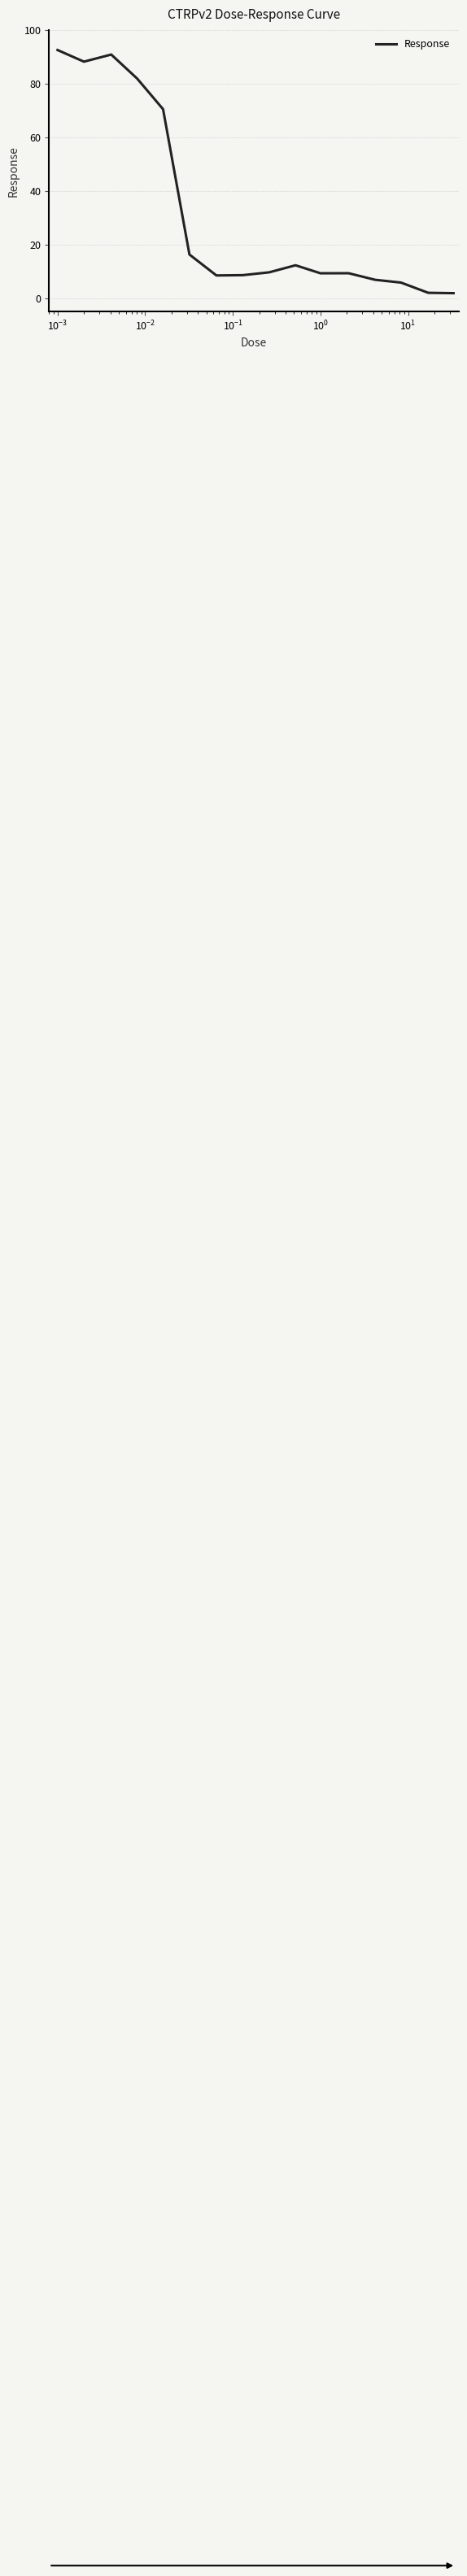

What is the maximum value shown in the chart?

92.5